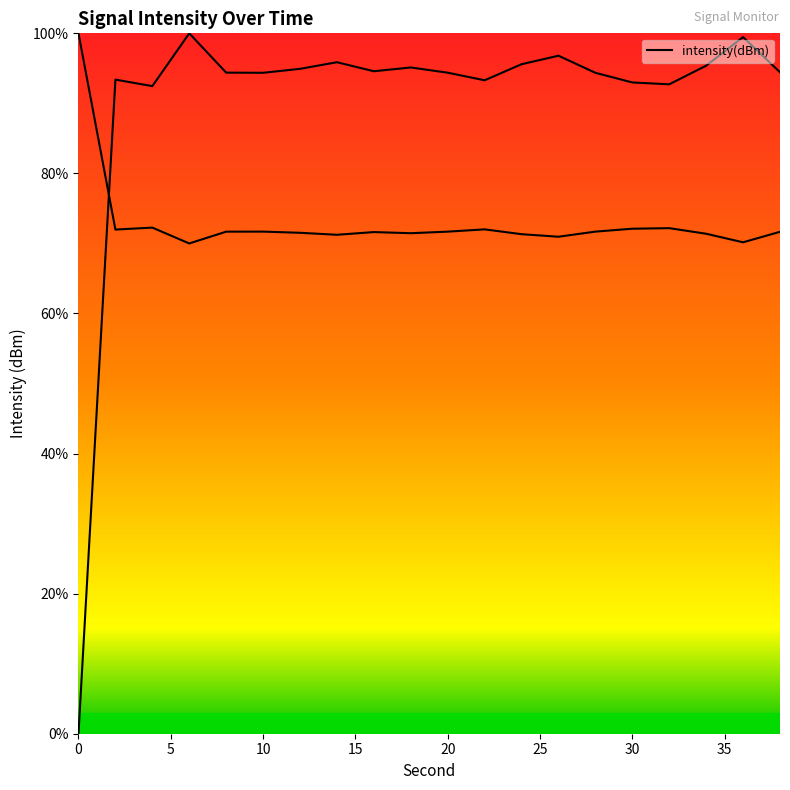

What is the change in value from 2 to 14?

+2.5